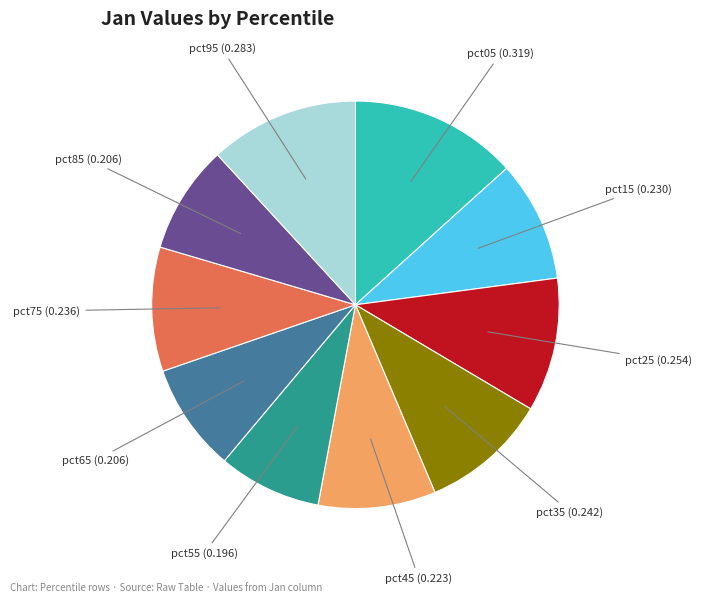

Is there a majority slice in this chart?

No